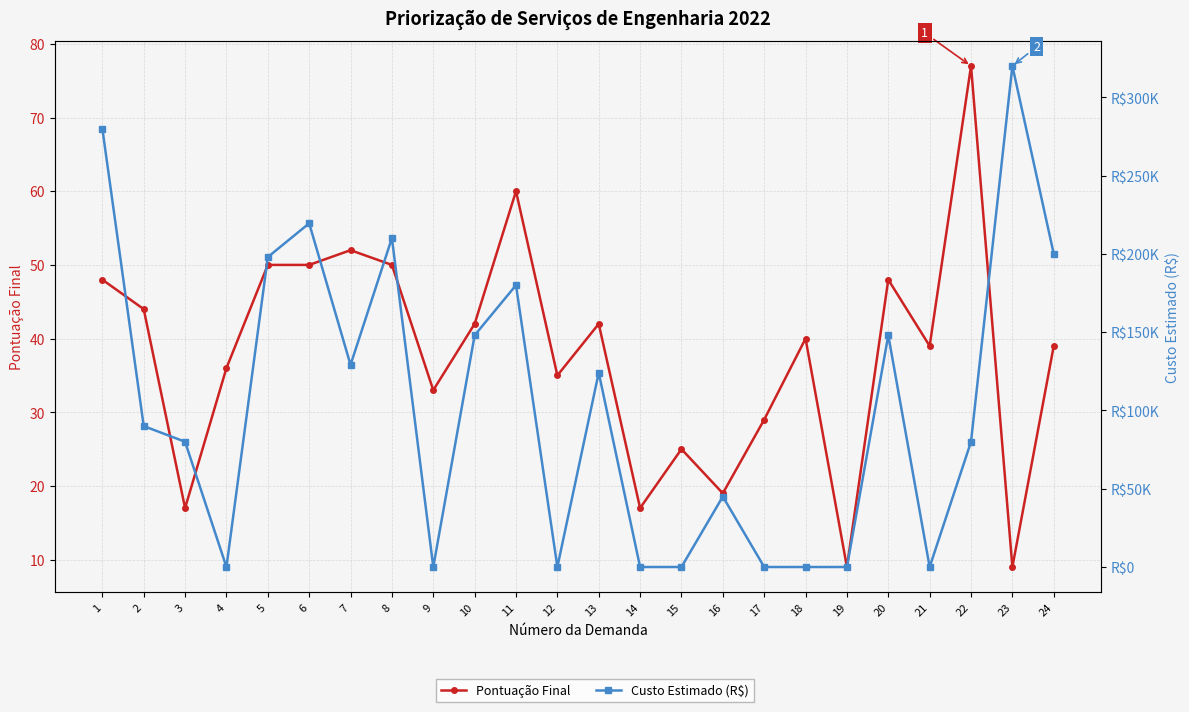

Is it true that Pontuação Final equals 50.0 at 8?

True